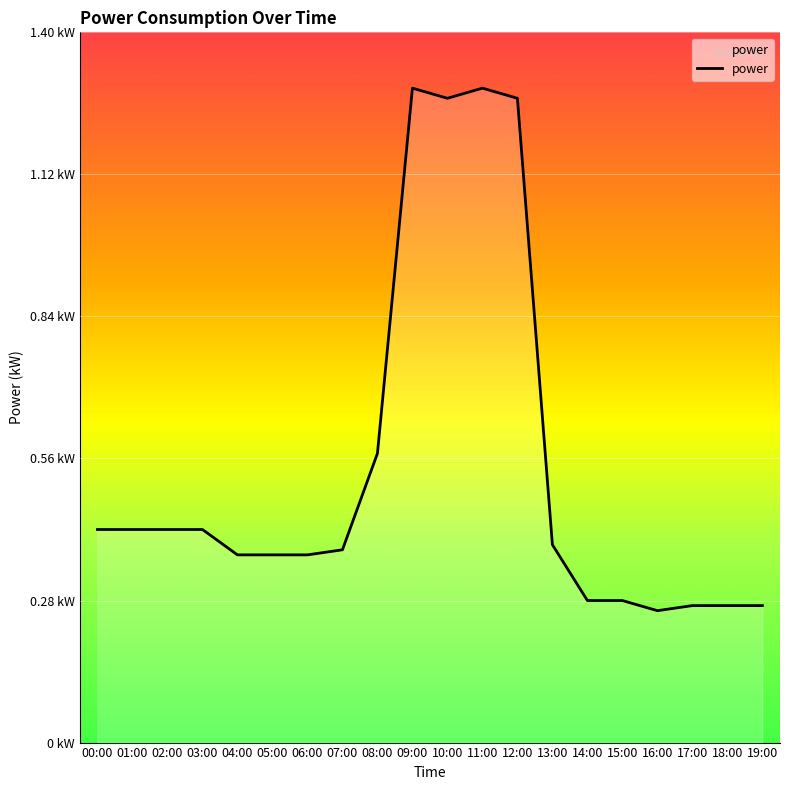

What is the greatest value displayed?

1.3